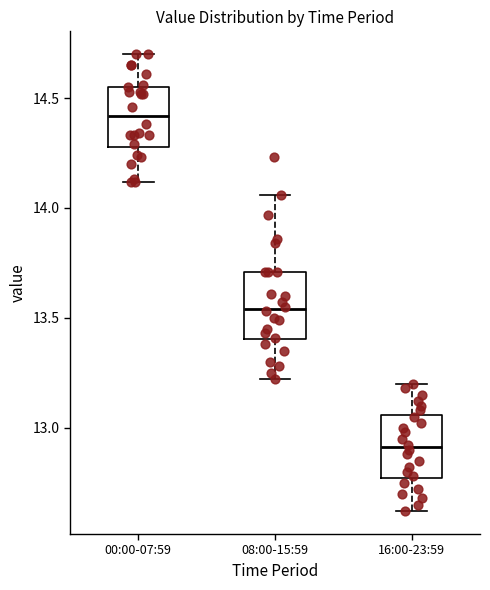

Where does the lower whisker of the box for 08:00-15:59 end on the y-axis? The values are not printed on the chart, so give them approximately, as read against the axis.

13.20